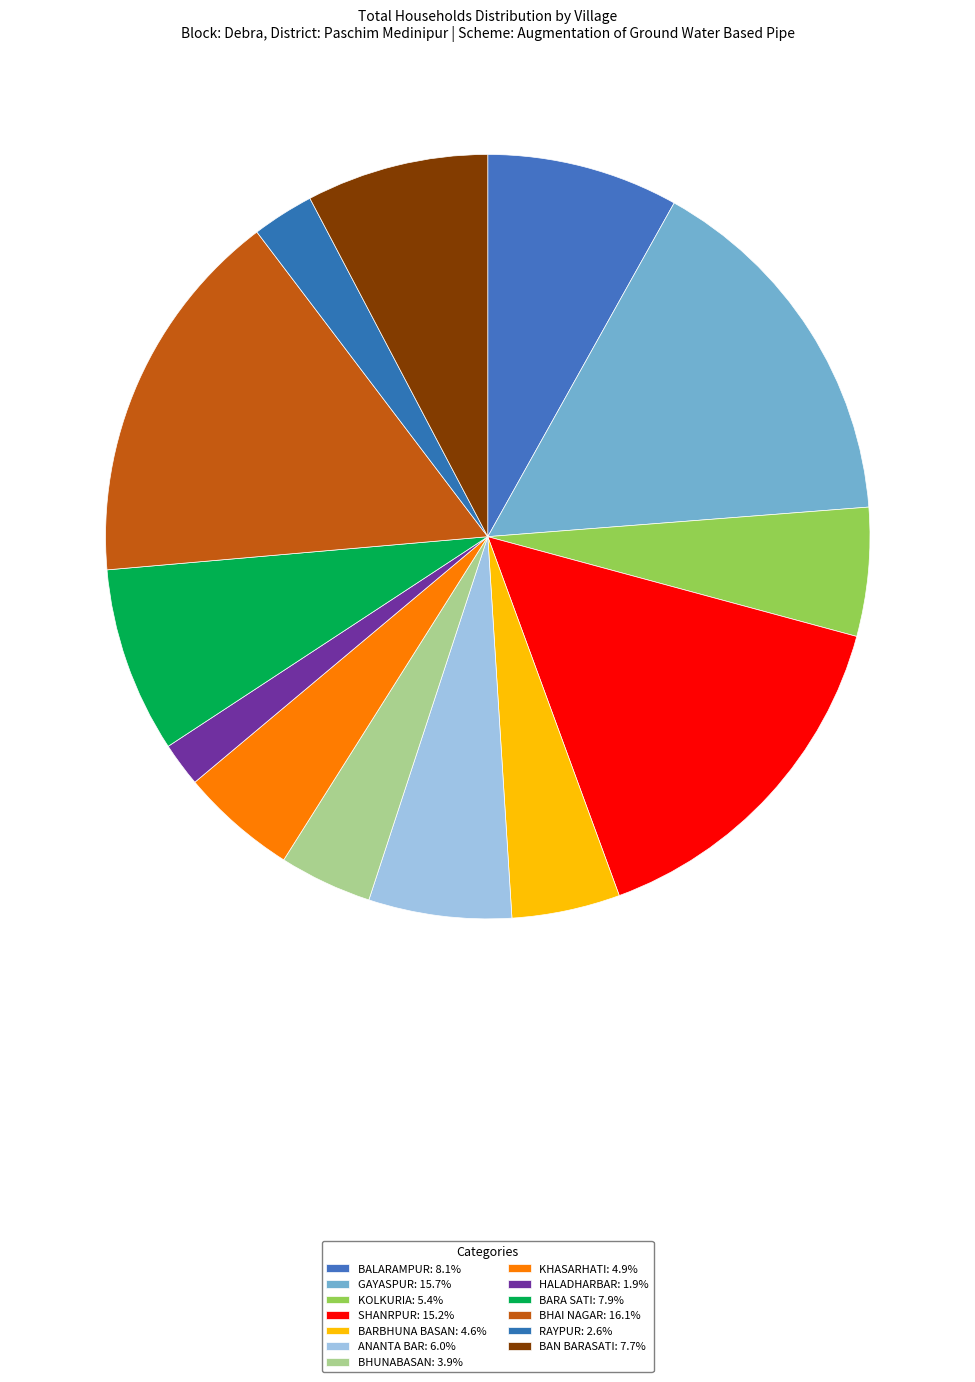

Count the number of slices in the pie.

13